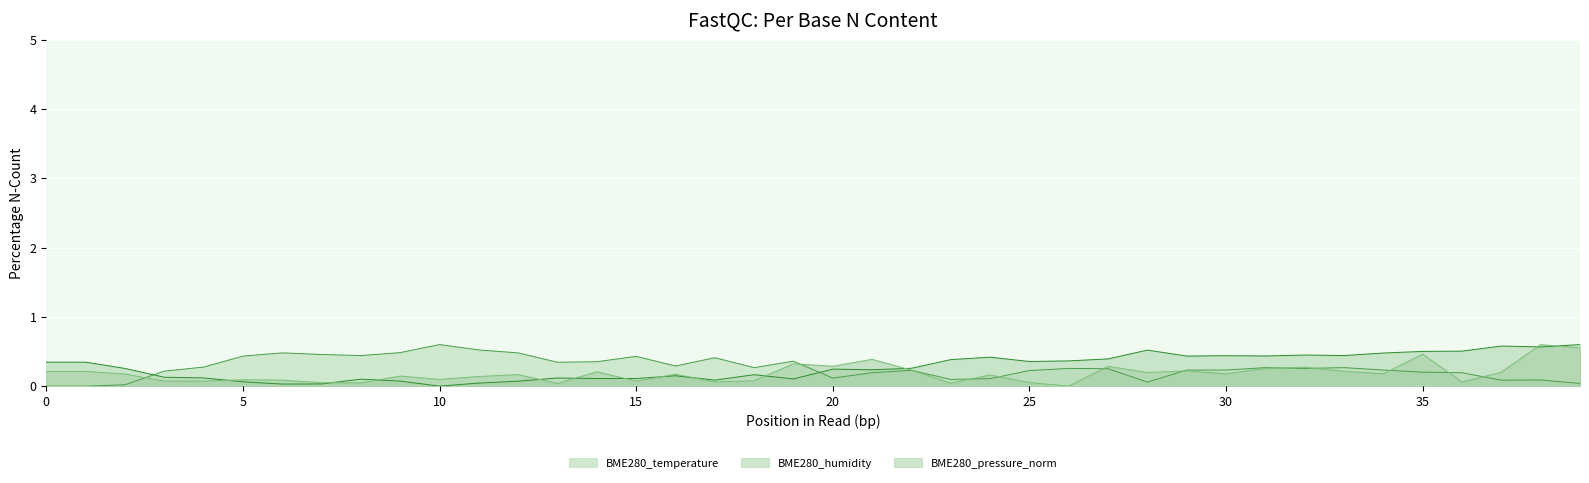

What is the spread (max minus min) of values at 17:16?

0.2